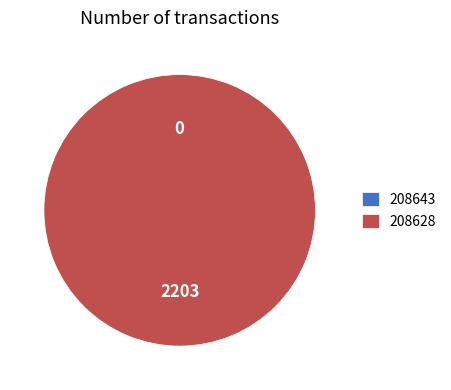

Is it true that 208643 is 0% of the pie?

True